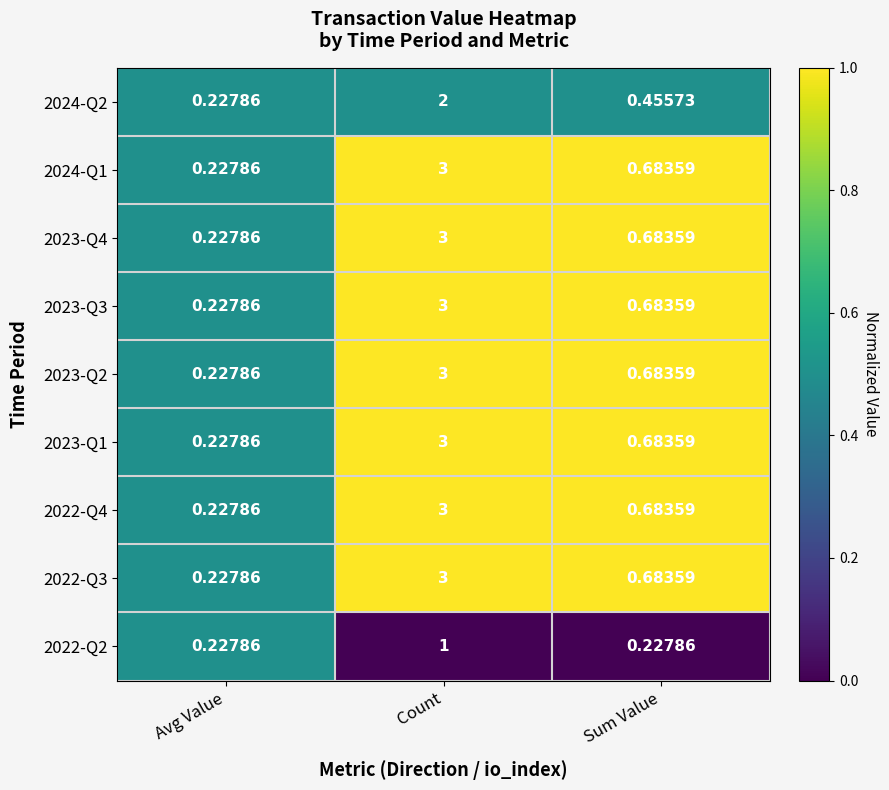

Is the value of 2022-Q4 at Count greater than the value of 2022-Q2 at Count?

Yes